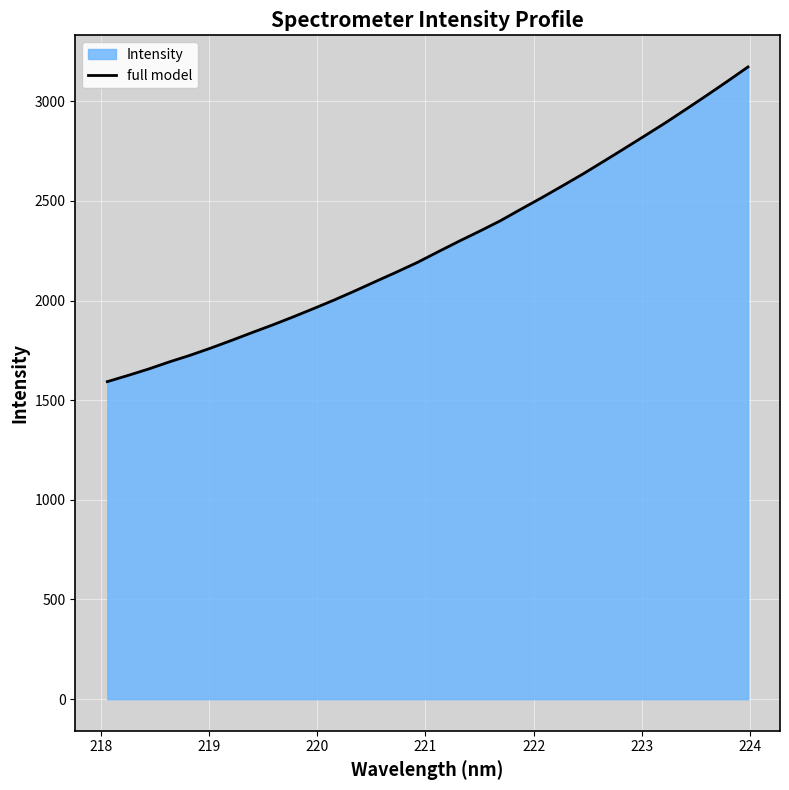

What is the difference between the maximum and minimum values?

1578.8